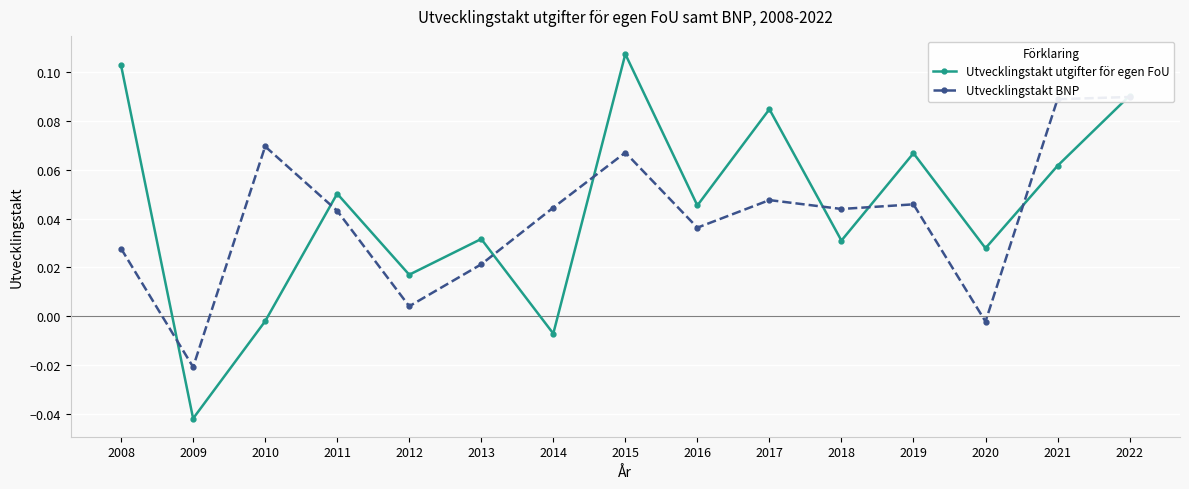

Reading left to right, what are all the values shown in this chart?

Utvecklingstakt utgifter för egen FoU: 2008=0.1	2009=-0.0	2010=-0.0	2011=0.1	2012=0.0	2013=0.0	2014=-0.0	2015=0.1	2016=0.0	2017=0.1	2018=0.0	2019=0.1	2020=0.0	2021=0.1	2022=0.1
Utvecklingstakt BNP: 2008=0.0	2009=-0.0	2010=0.1	2011=0.0	2012=0.0	2013=0.0	2014=0.0	2015=0.1	2016=0.0	2017=0.0	2018=0.0	2019=0.0	2020=-0.0	2021=0.1	2022=0.1